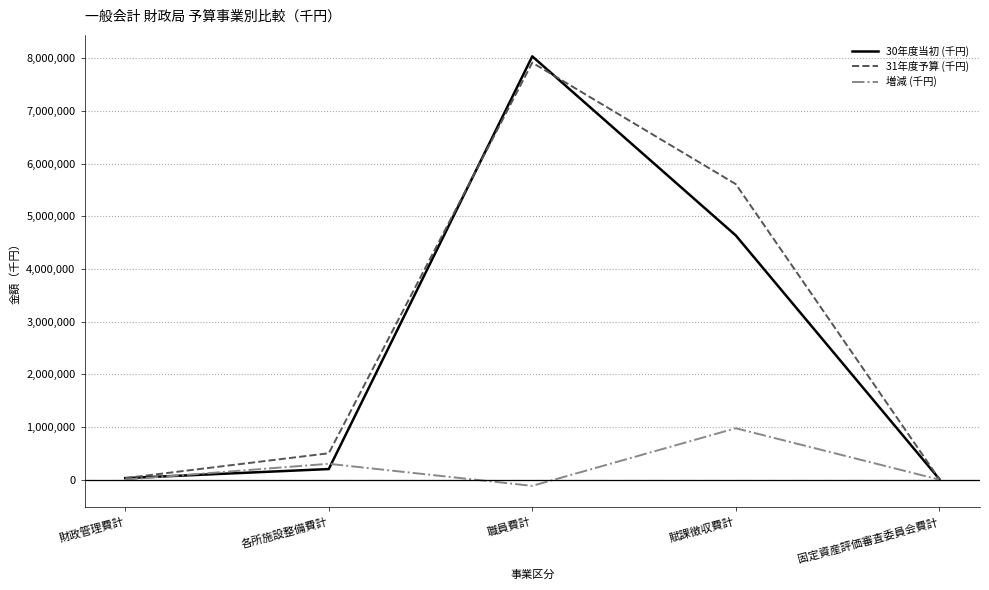

What is the approximate value of 31年度予算 (千円) at 賦課徴収費計?

5611800